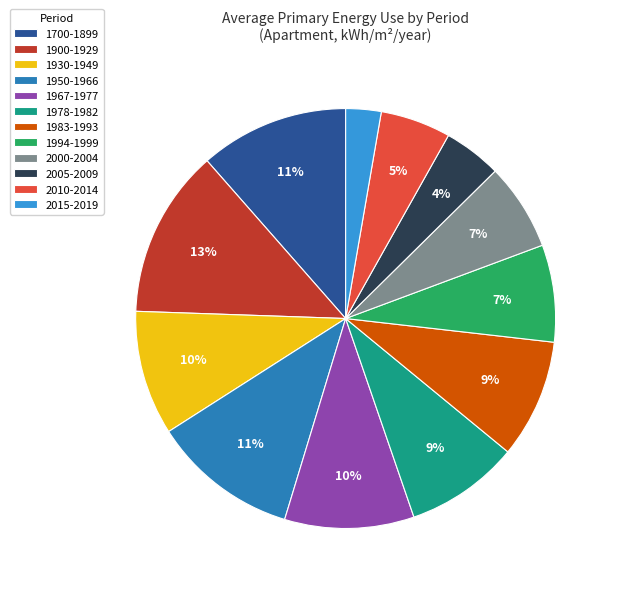

Is there a majority slice in this chart?

No